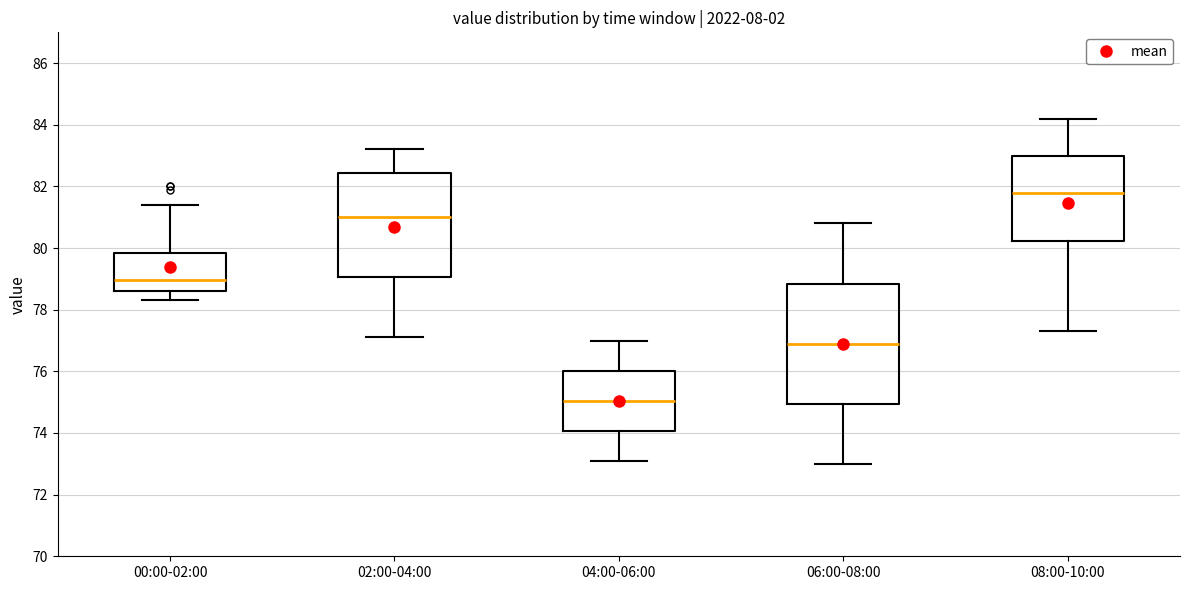

Comparing the boxes themselves (not the whiskers), which one is the tallest?

06:00-08:00